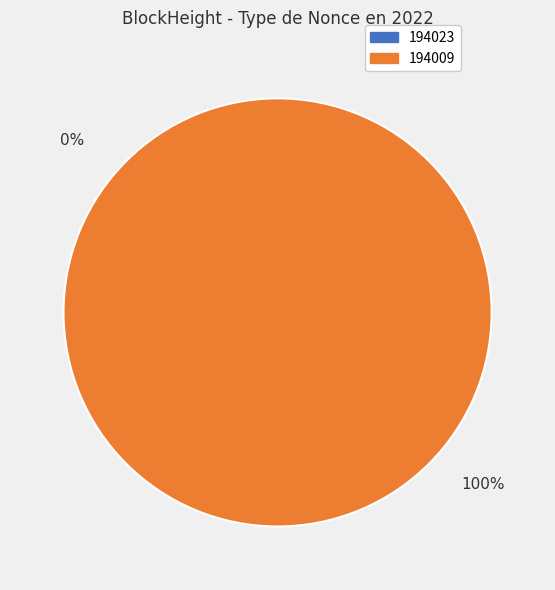

The 194023 slice represents 13% of the pie. True or false?

False